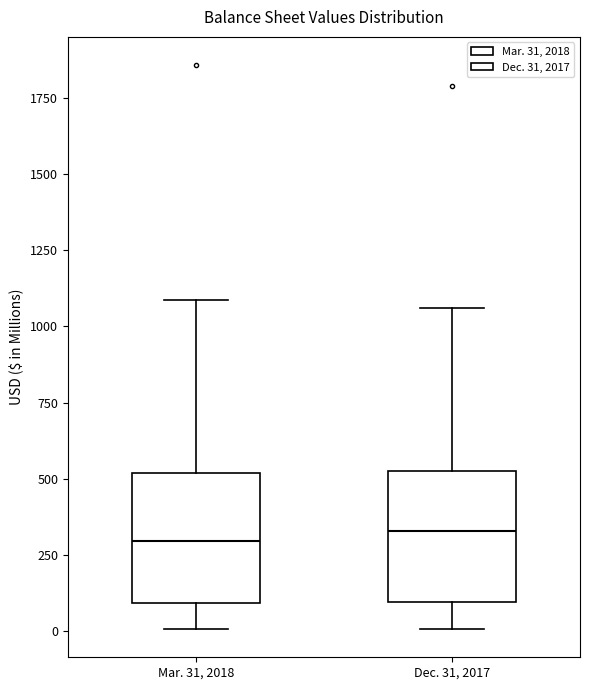

Reading left to right, read every box against the y-axis: the position of its median line, the range the box covers, and the ends of its whiskers. The values are not printed on the chart, so give them approximately, as read against the axis.

Mar. 31, 2018: median 300, box 100 to 500, whiskers 0 to 1100
Dec. 31, 2017: median 350, box 100 to 550, whiskers 0 to 1050